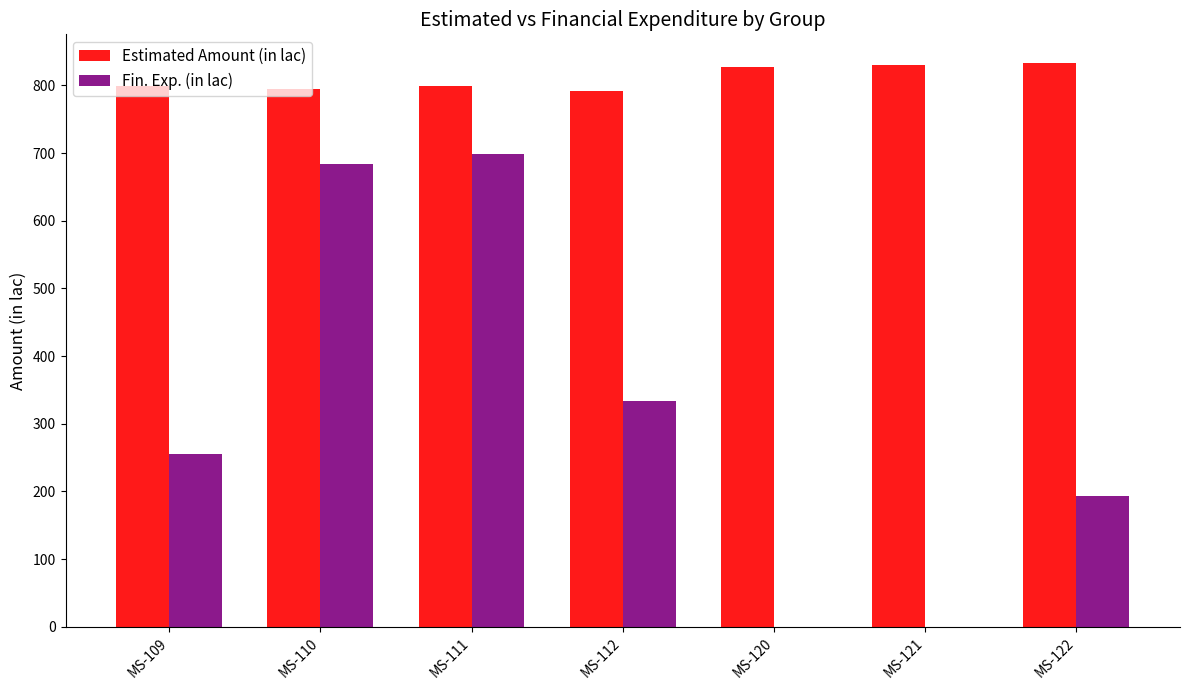

What is the approximate value of Fin. Exp. (in lac) at MS-111?

698.6